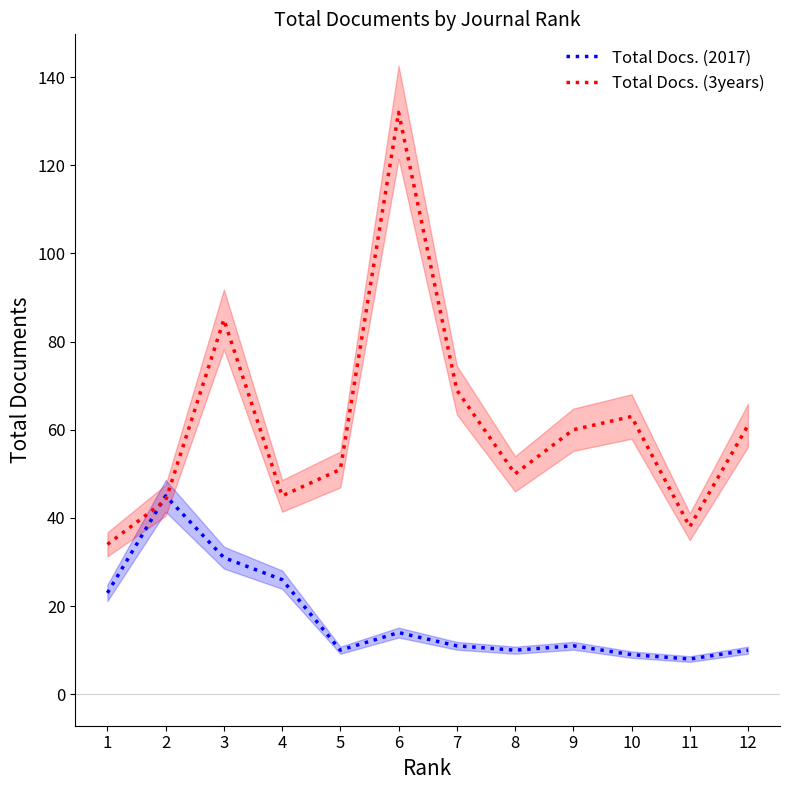

Which label corresponds to the smallest value in the chart?

11